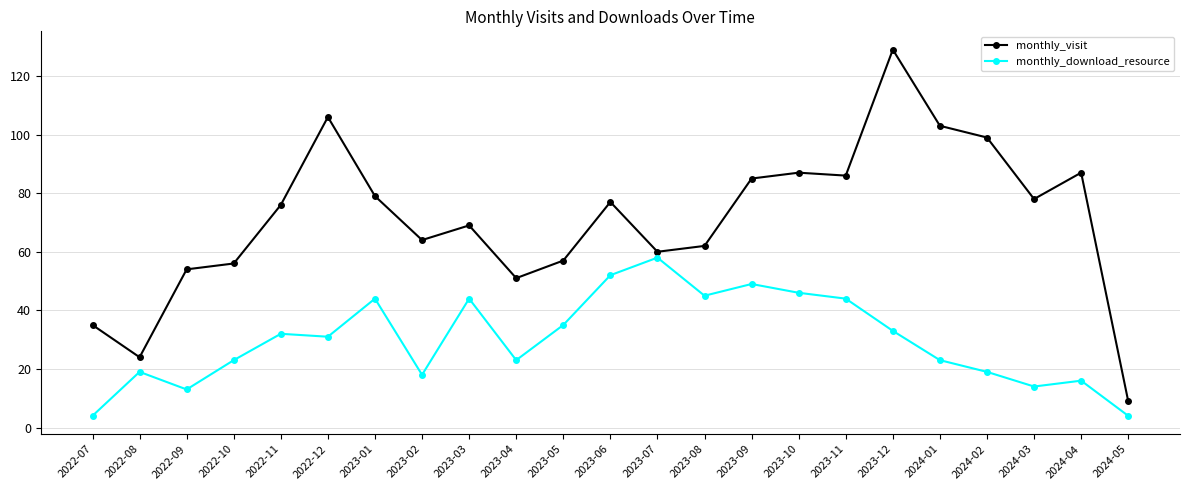

Rank the series at 2024-05 from lowest to highest value.

monthly_download_resource, monthly_visit